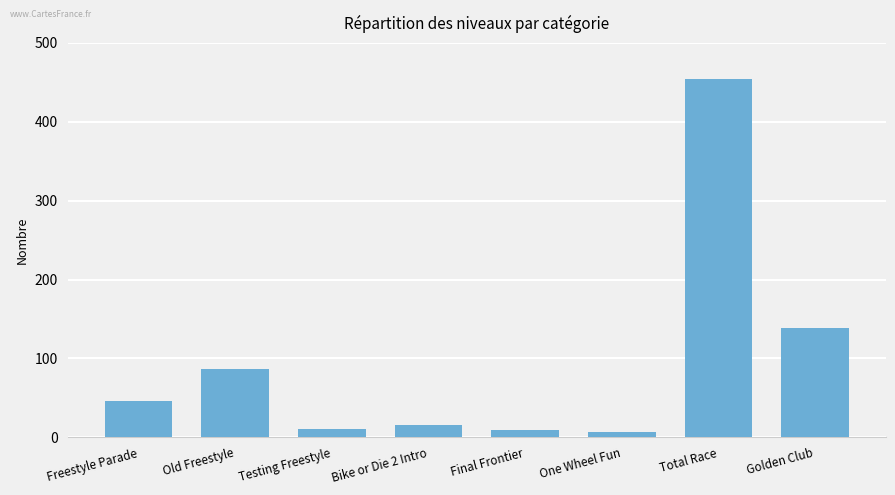

What is the label of the 3rd bar from the left?

Testing Freestyle